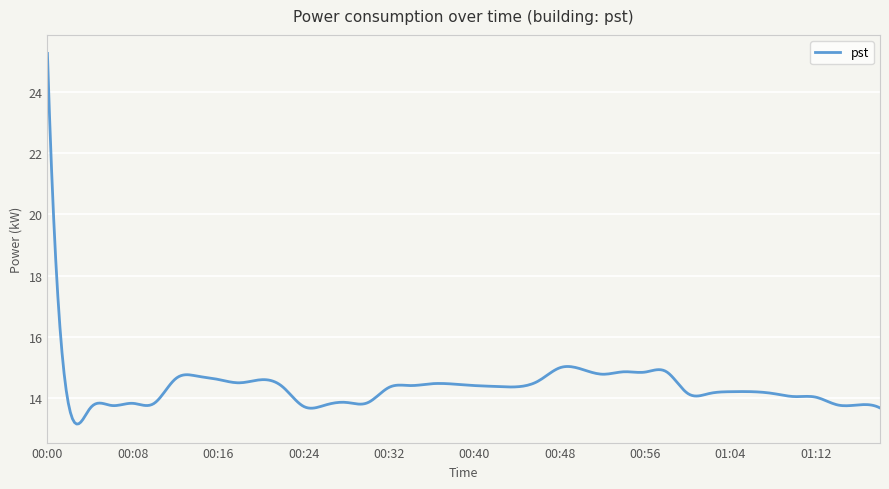

What is the smallest value displayed?

13.2